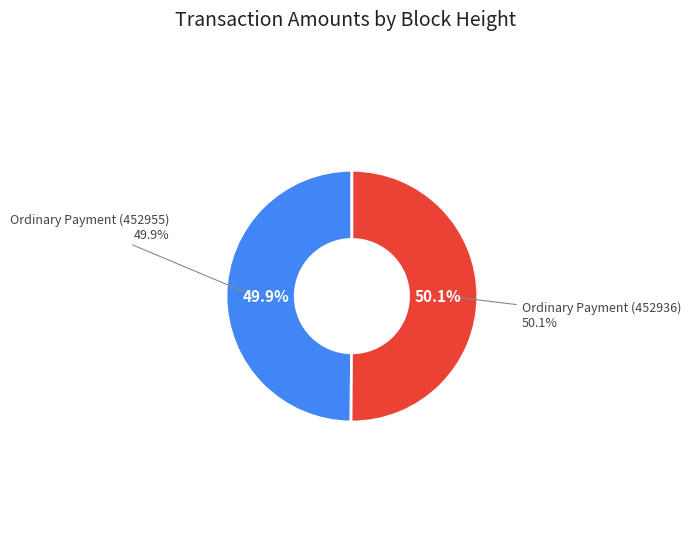

What percentage do Ordinary Payment (452936) and Ordinary Payment (452955) together represent?

100.0%